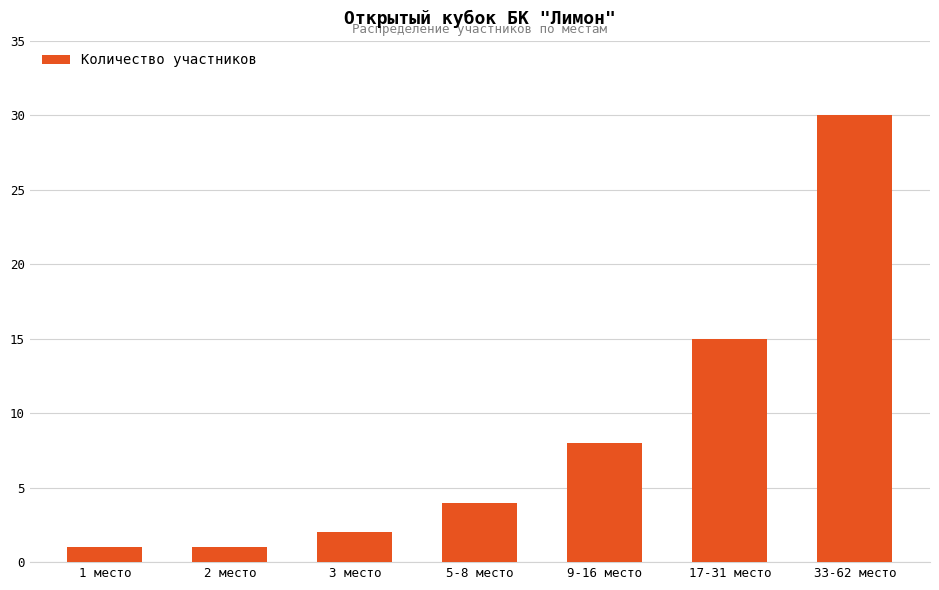

What is the label of the 6th bar from the left?

17-31 место